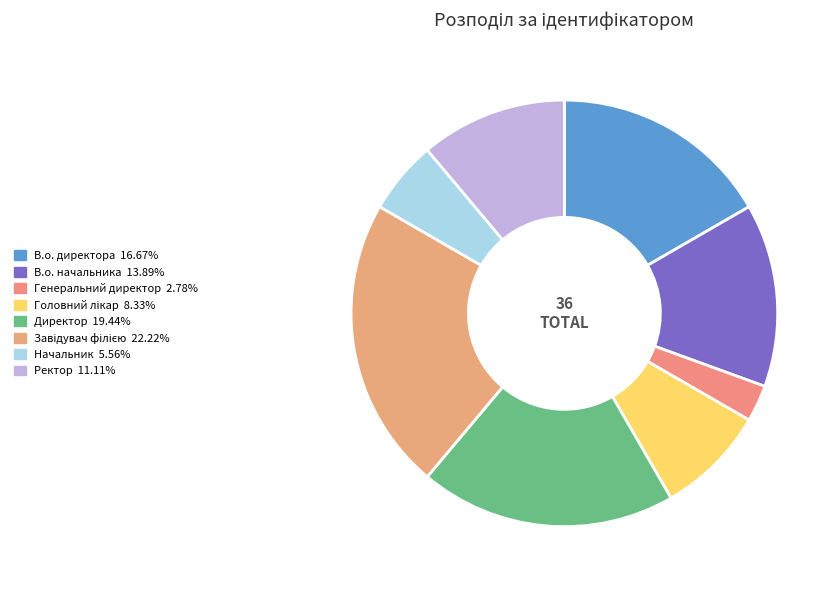

What percentage is the Генеральний директор slice, to the nearest percent?

3%